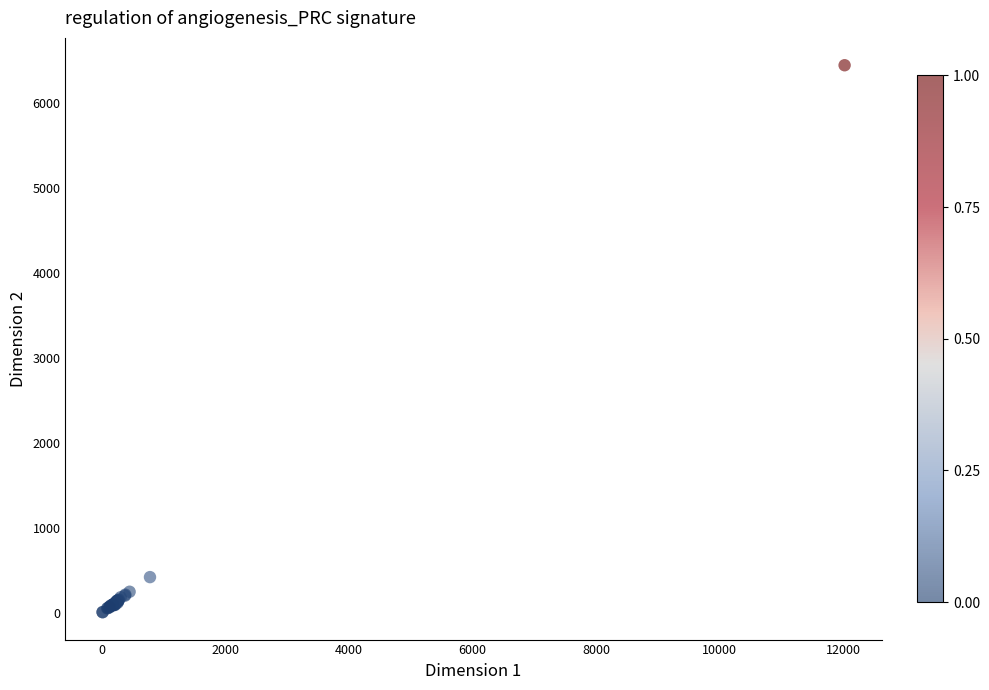

What Y value in the scatter plot is closest to 3225?

422